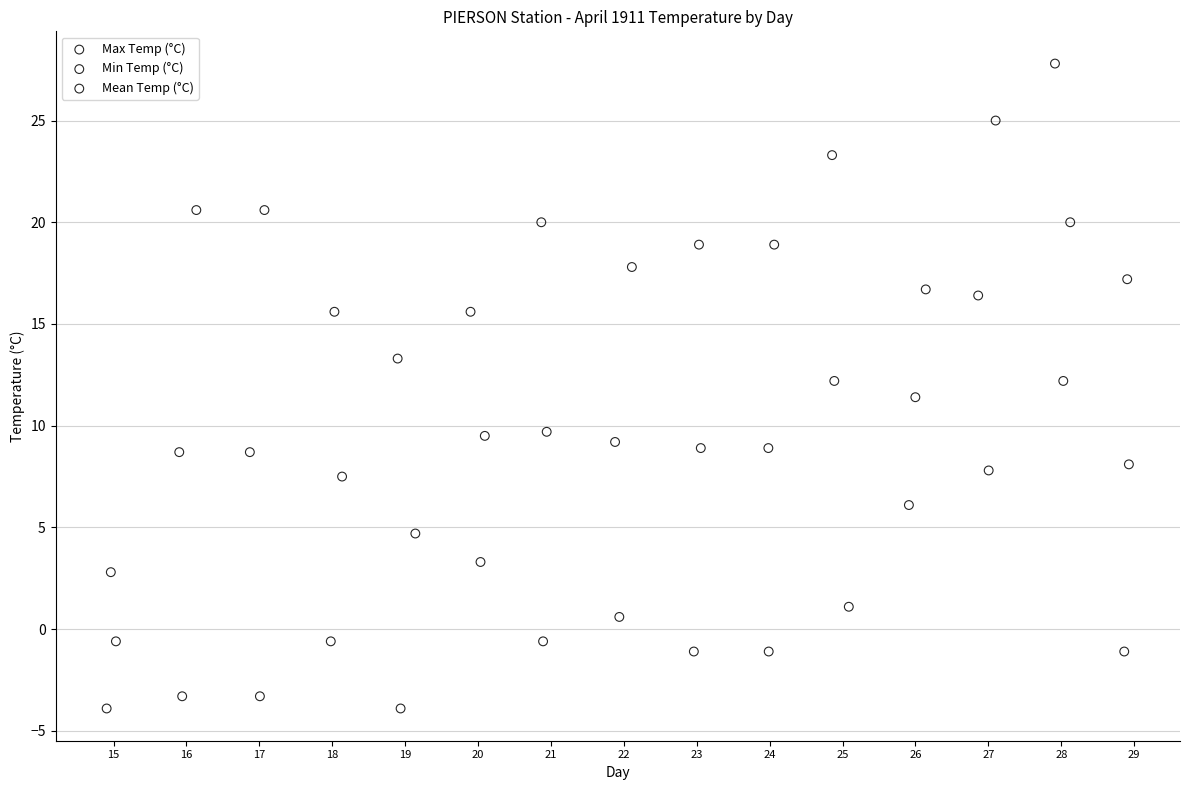

Which series reaches the minimum Y coordinate?

Min Temp (°C)